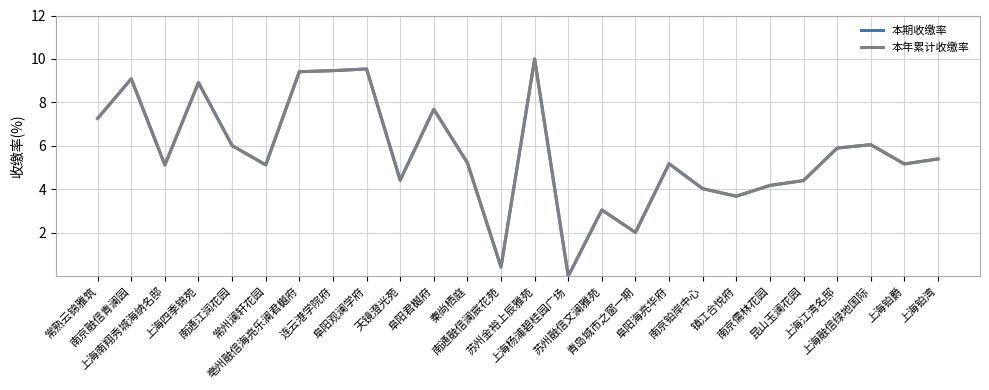

Is this an area chart (filled region under the line)?

No